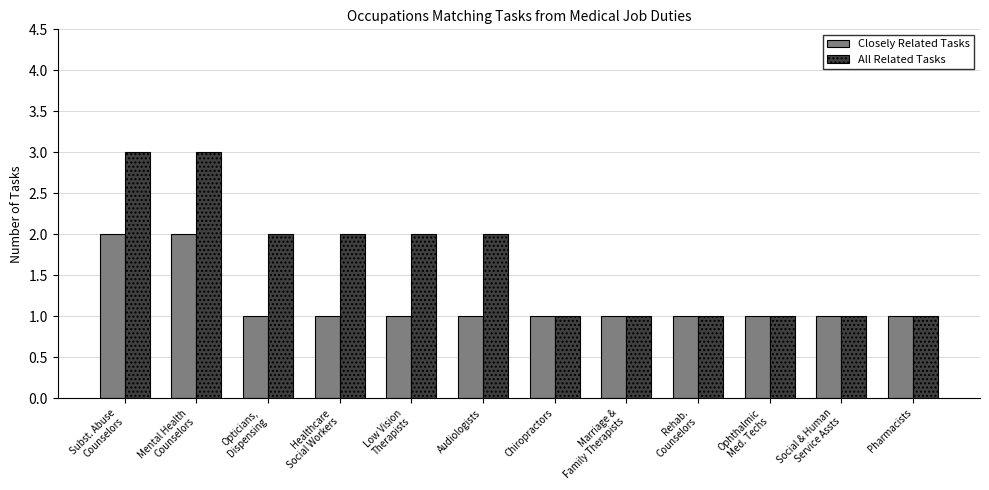

True or false: All Related Tasks has a value of 3 at Mental Health
Counselors.

True